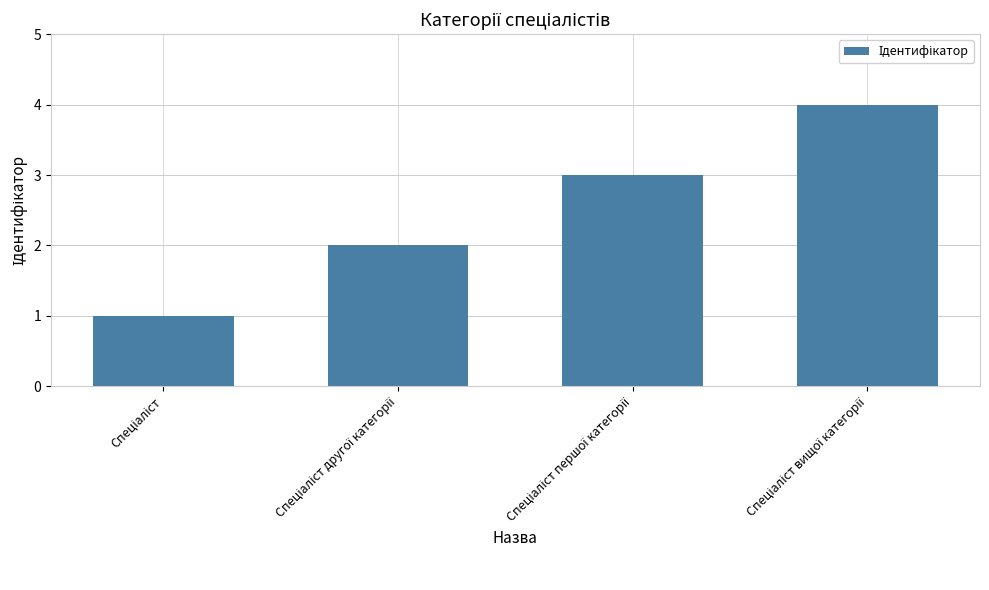

What is the greatest value displayed?

4